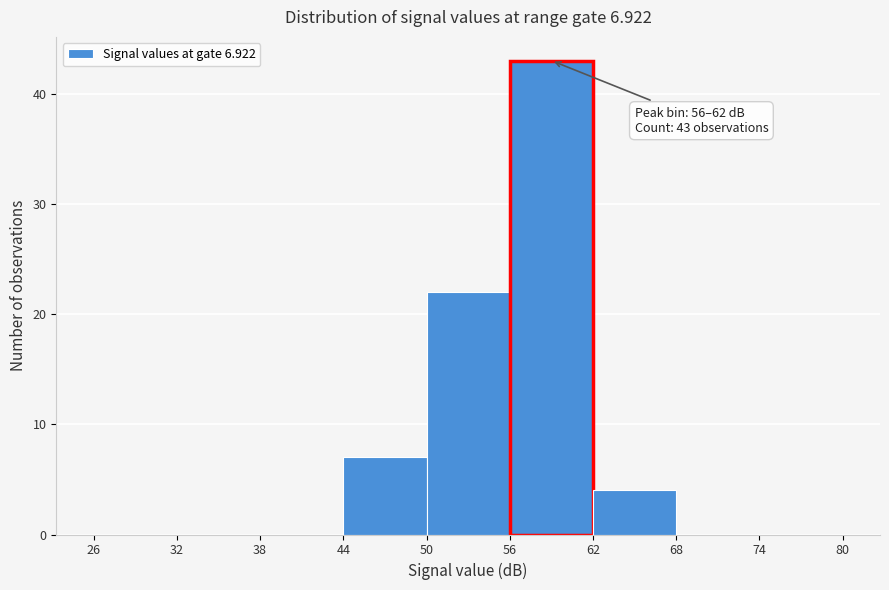

Which range on the x-axis has the tallest bar?

56 to 62